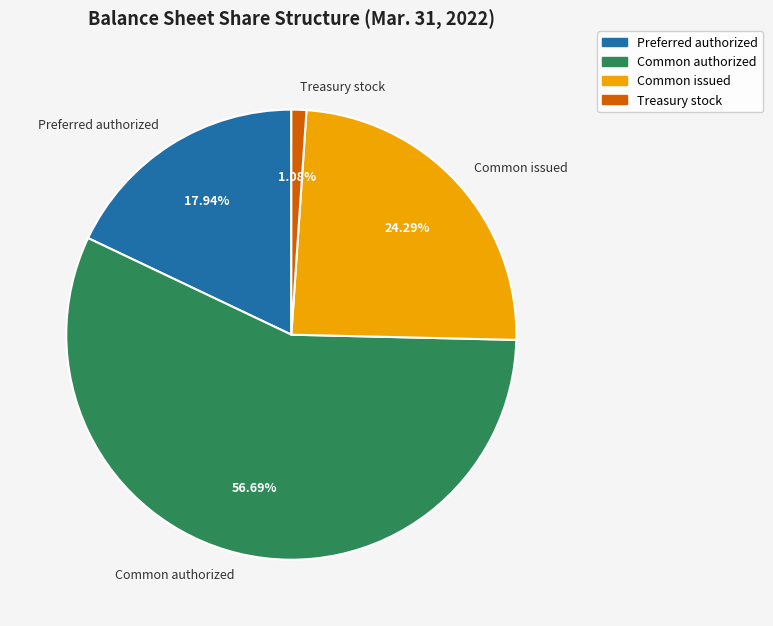

Which slice is the largest?

Common authorized